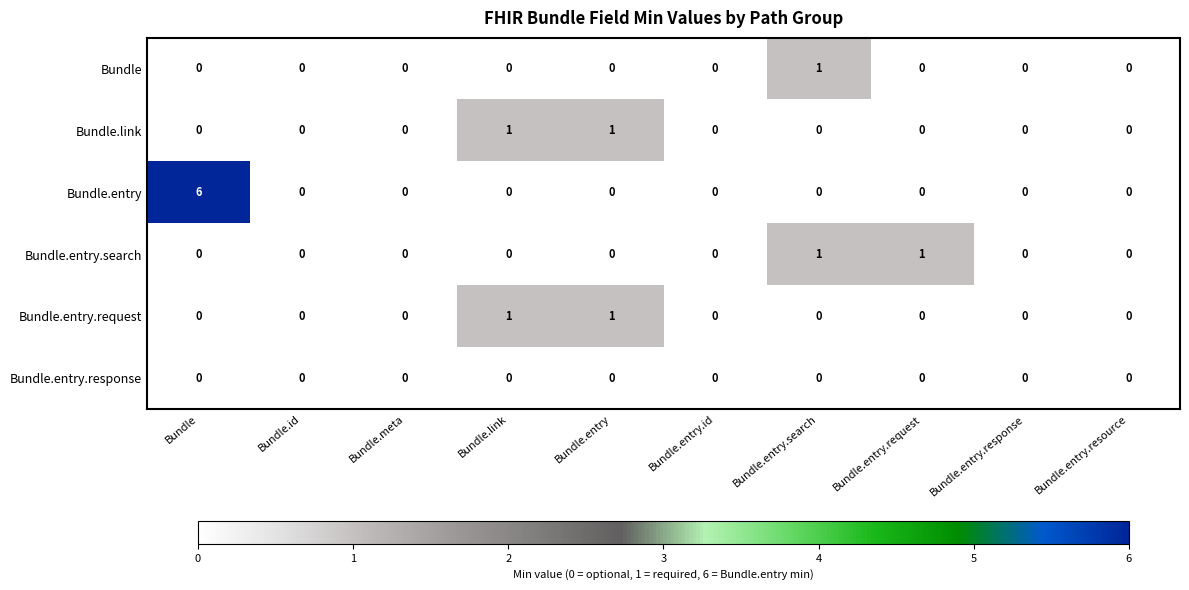

What is the difference between the maximum and second lowest values in the Bundle.entry series?

6